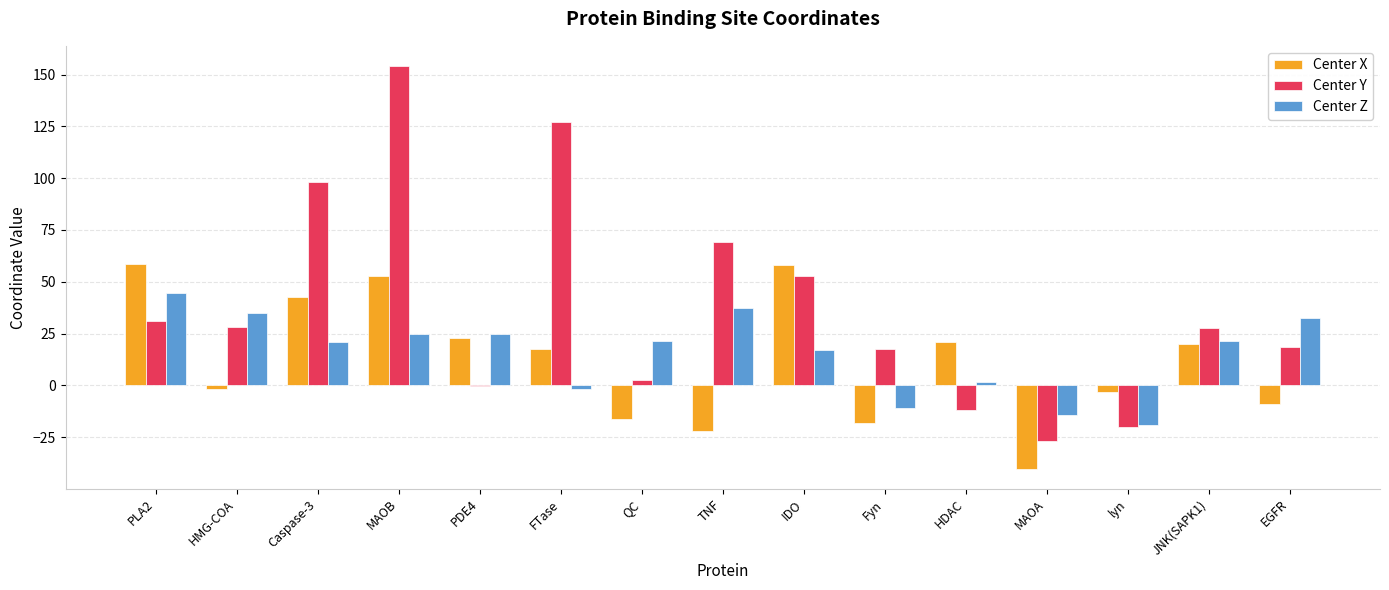

Which category has the highest value across all series?

MAOB